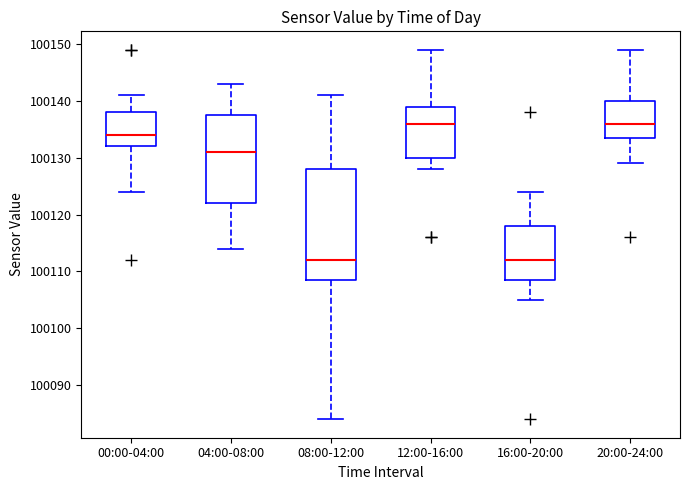

Which box is the tallest, from its lower edge to its upper edge?

08:00-12:00